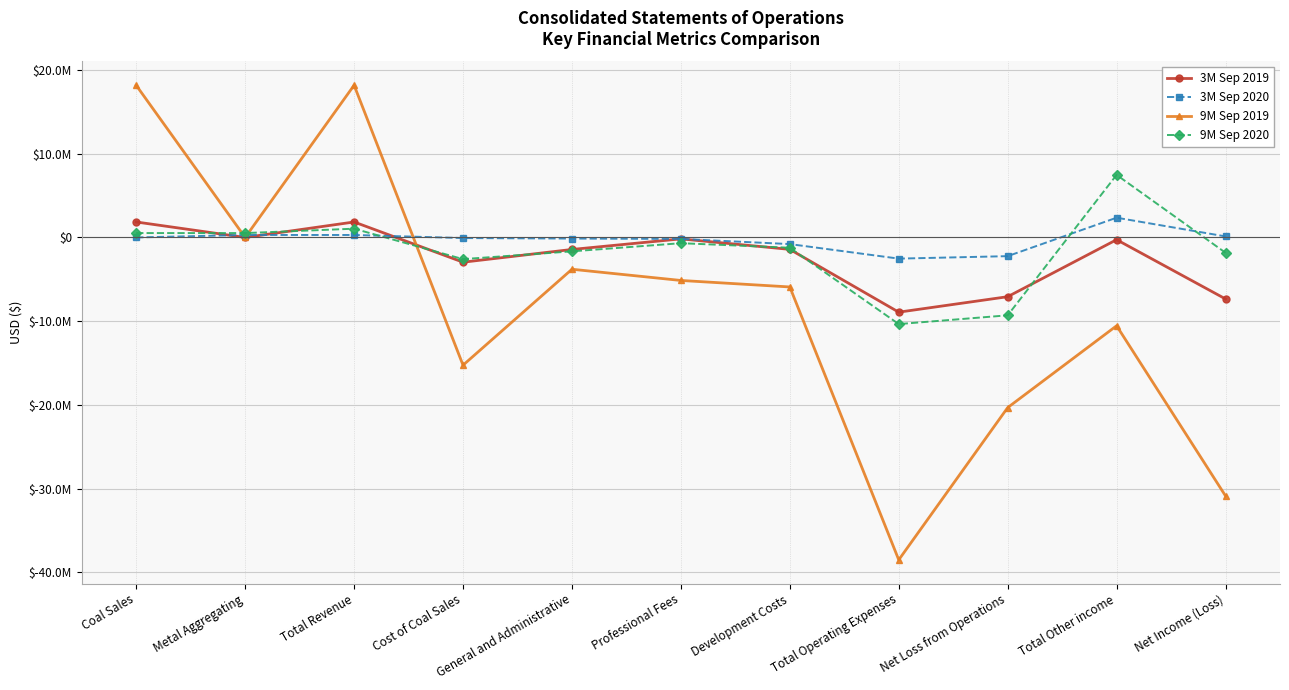

At which label is 9M Sep 2019 closest to -10160967?

Total Other income